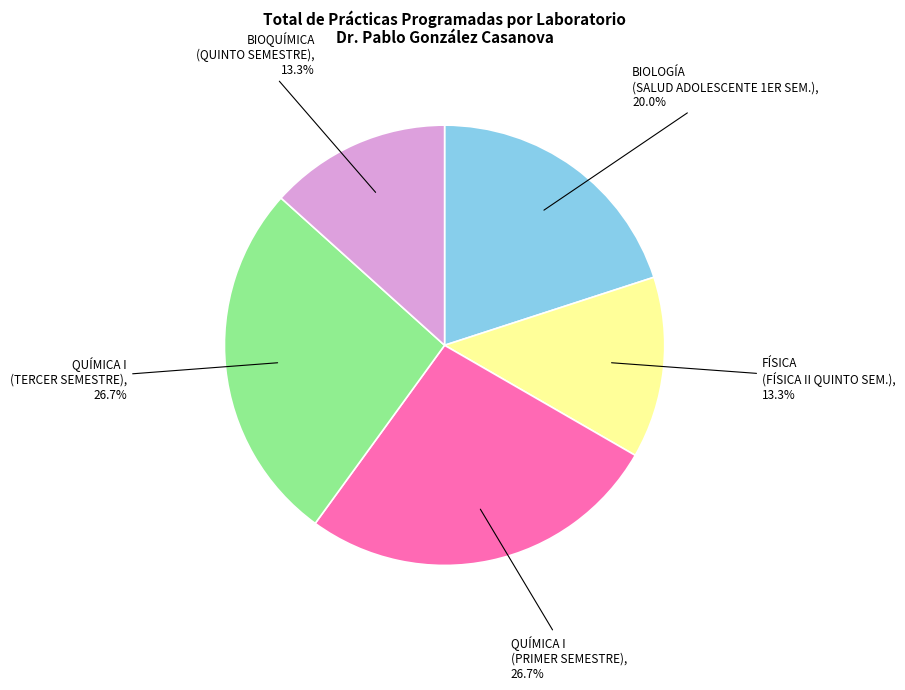

Which has a higher value, FÍSICA (FÍSICA II QUINTO SEM.) or QUÍMICA I (PRIMER SEMESTRE)?

QUÍMICA I (PRIMER SEMESTRE)